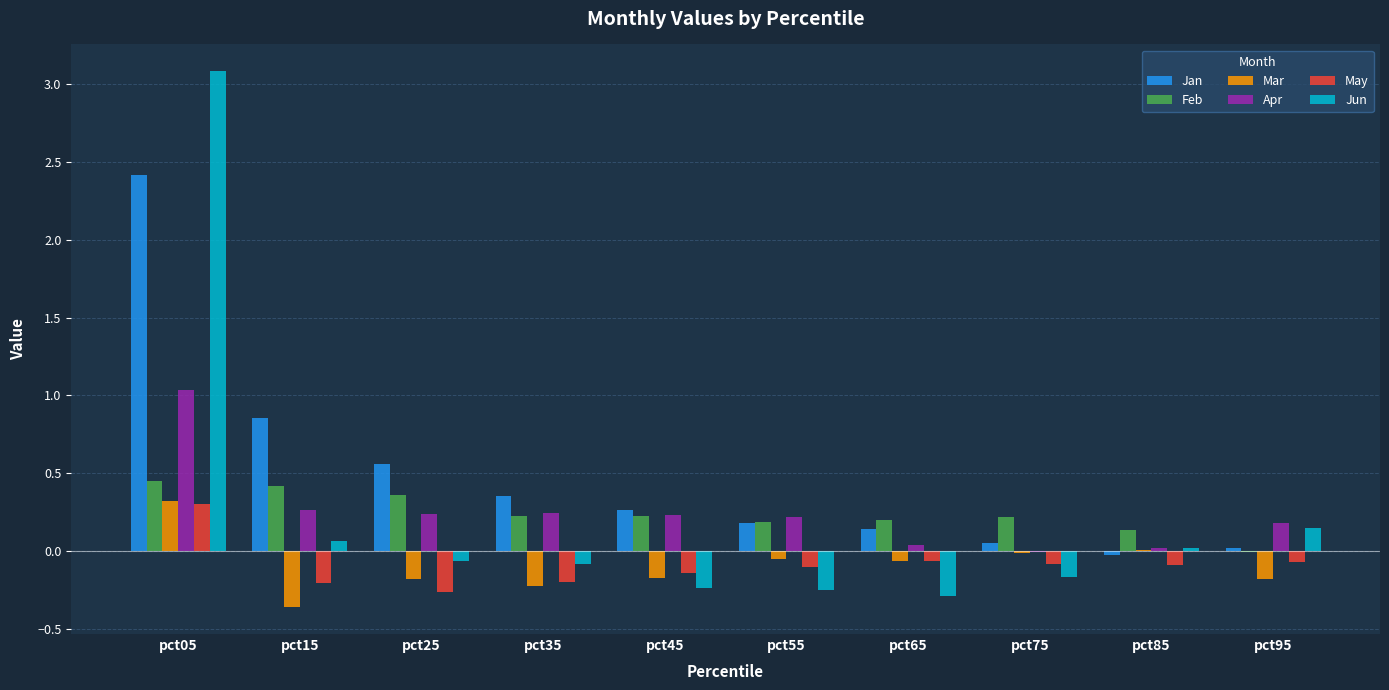

What is the sum of all Jan values?

4.8